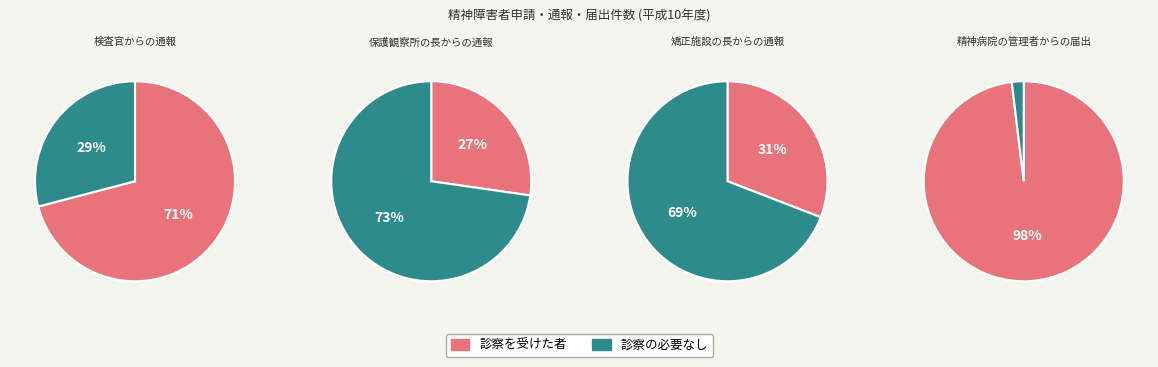

Is there any slice that represents more than half of the pie?

Yes